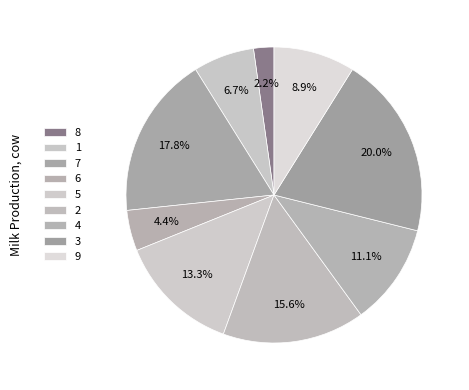

Combined, what portion of the pie is 5 and 2?

28.9%